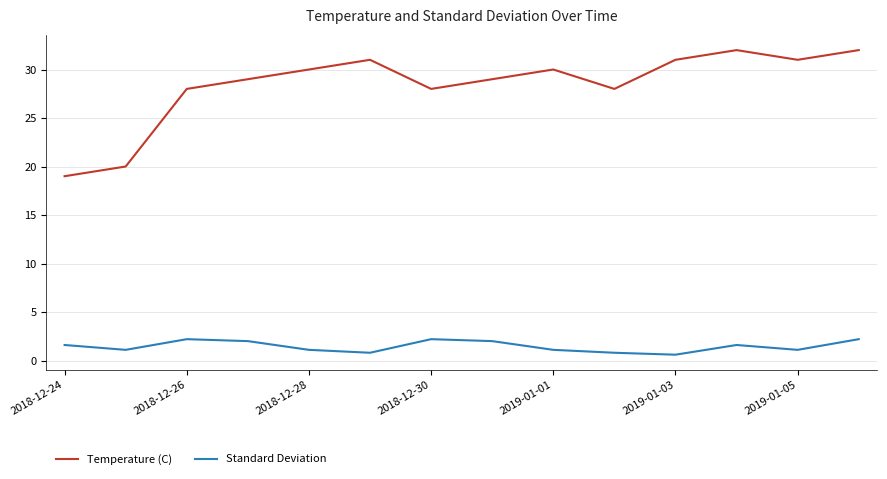

Which series has the largest total across all categories?

Temperature (C)